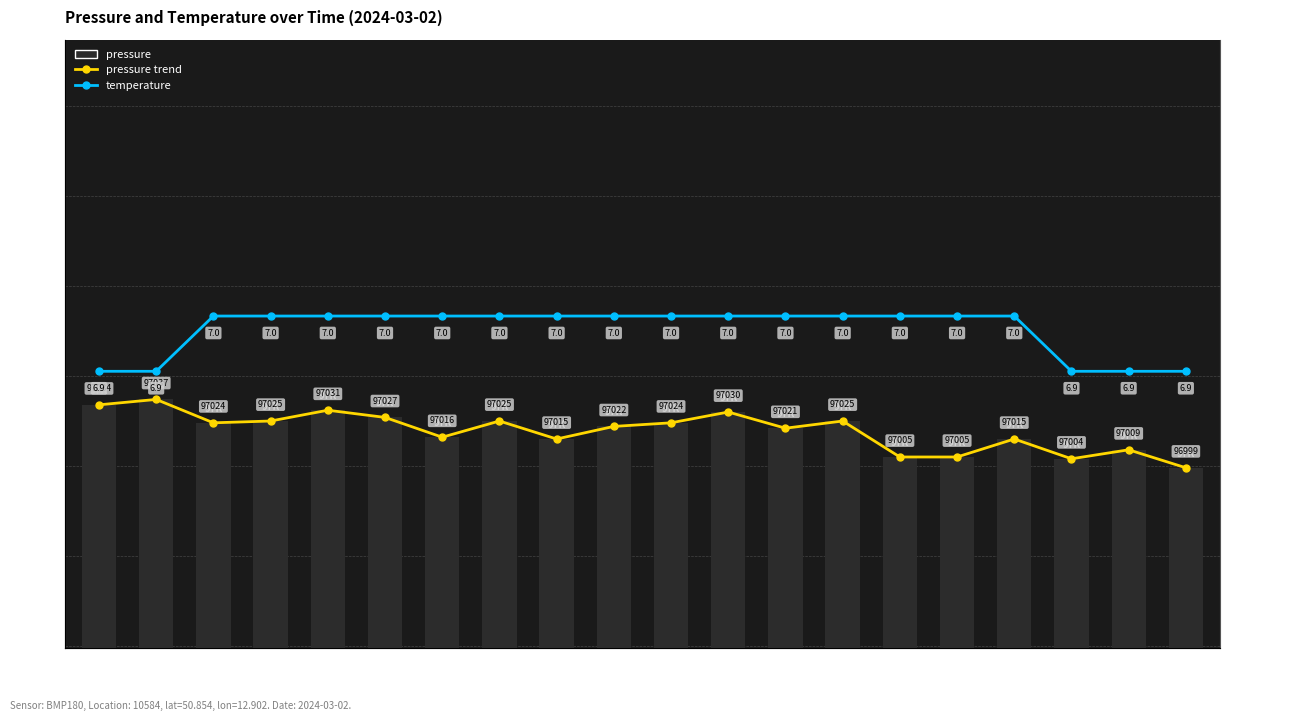

Reading left to right, transcribe all the data shown in this chart.

pressure: 97034.0	97037.0	97024.0	97025.0	97031.0	97027.0	97016.0	97025.0	97015.0	97022.0	97024.0	97030.0	97021.0	97025.0	97005.0	97005.0	97015.0	97004.0	97009.0	96999.0
temperature: 6.9	6.9	7.0	7.0	7.0	7.0	7.0	7.0	7.0	7.0	7.0	7.0	7.0	7.0	7.0	7.0	7.0	6.9	6.9	6.9